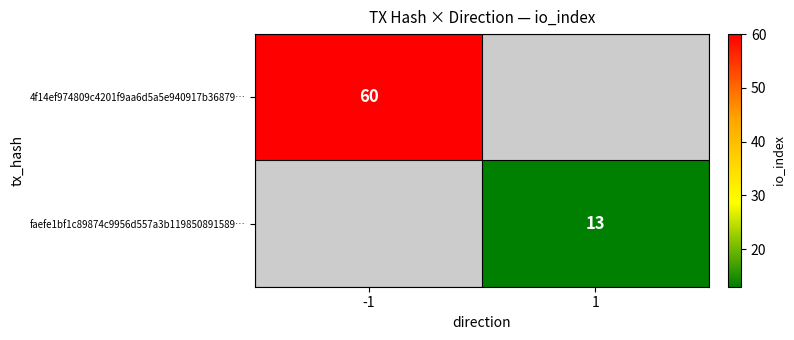

The faefe1bf1c89874c9956d557a3b119850891589… series shows 13 at 1. True or false?

True